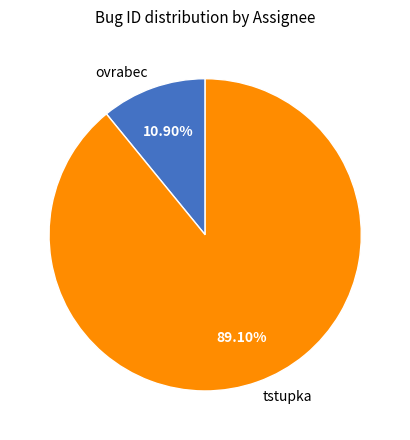

Is it true that ovrabec is 16% of the pie?

False